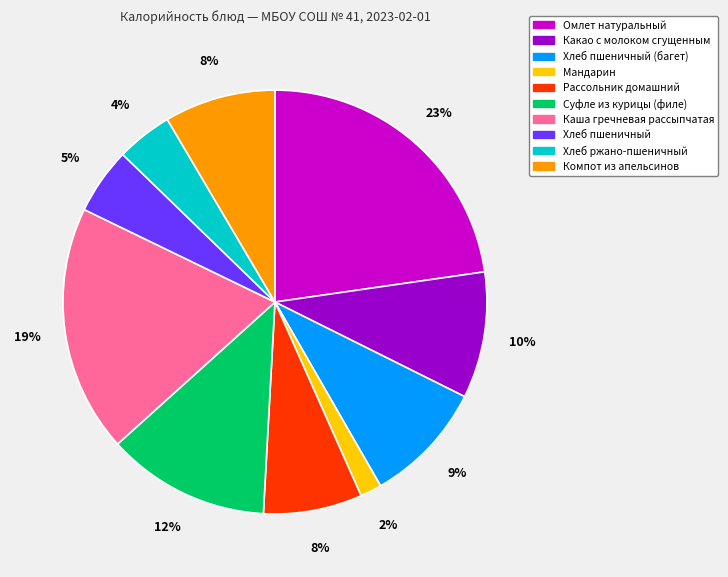

Which has a higher value, Компот из апельсинов or Хлеб ржано-пшеничный?

Компот из апельсинов